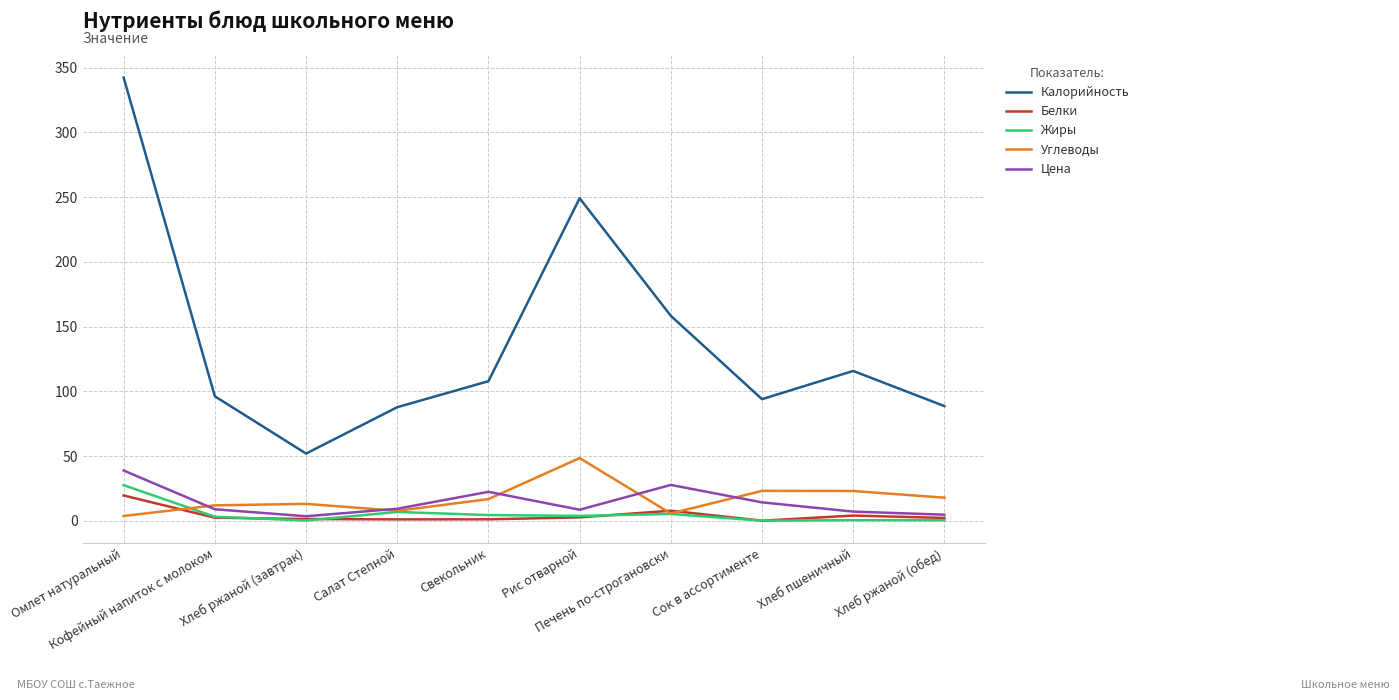

True or false: Углеводы has more than 2 interior local peaks.

True